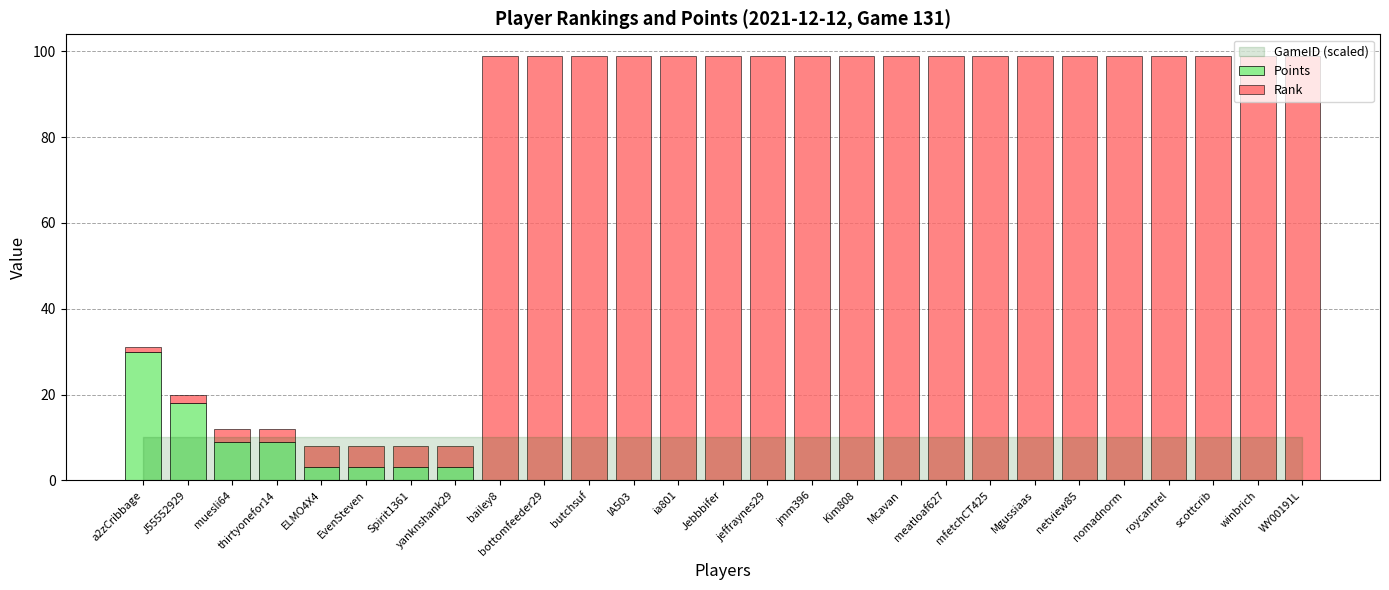

How many Points values are between 0 and 3?

23